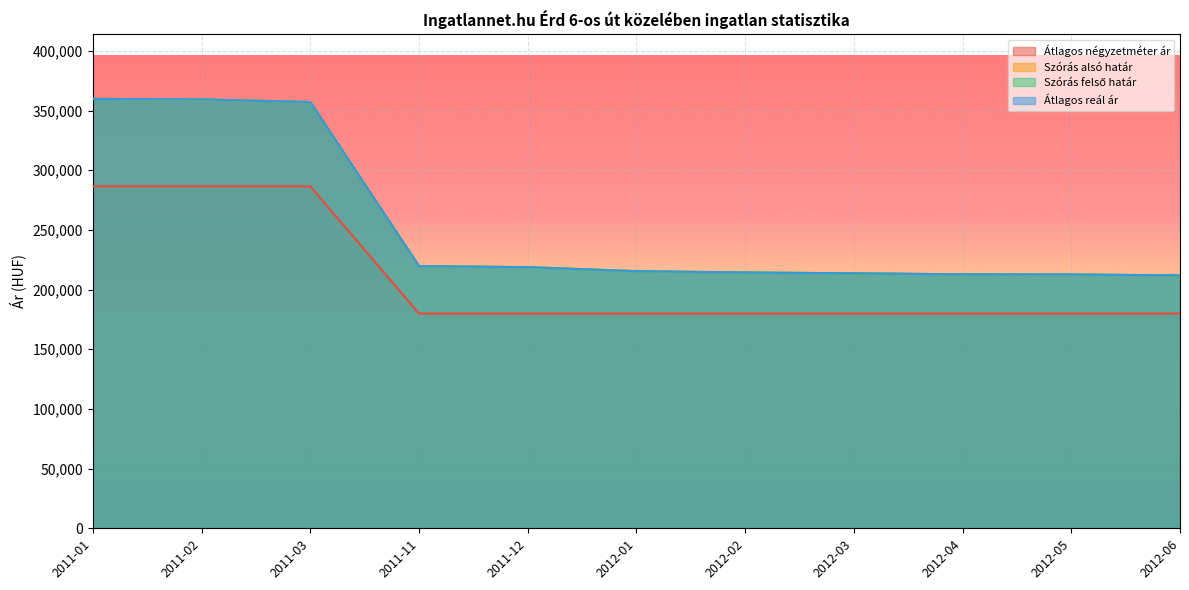

True or false: Átlagos négyzetméter ár and Szórás felső határ cross at least once.

False